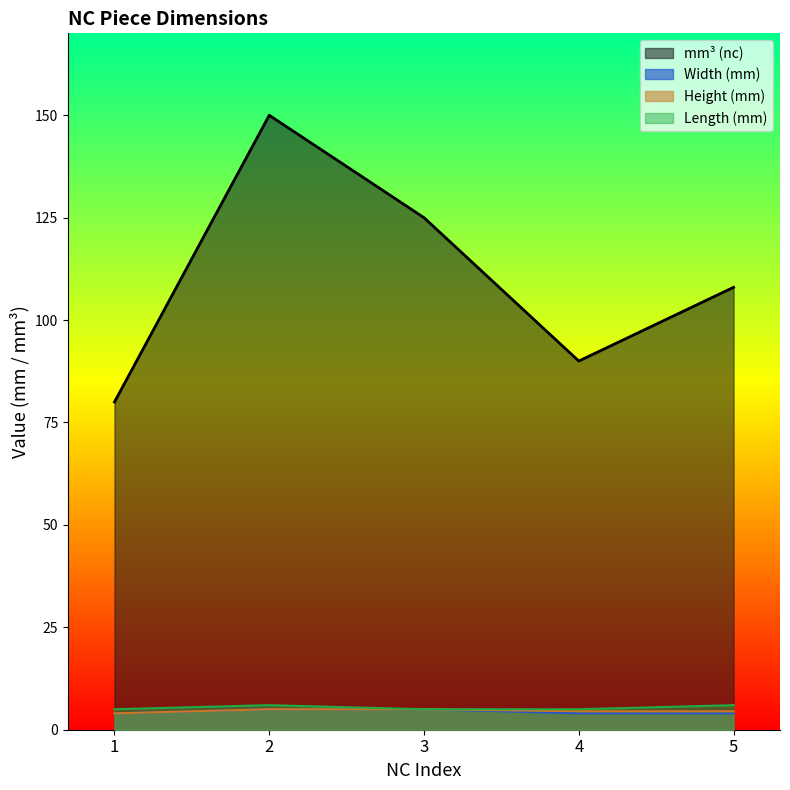

True or false: height_nc and mm3_nc cross at least once.

False